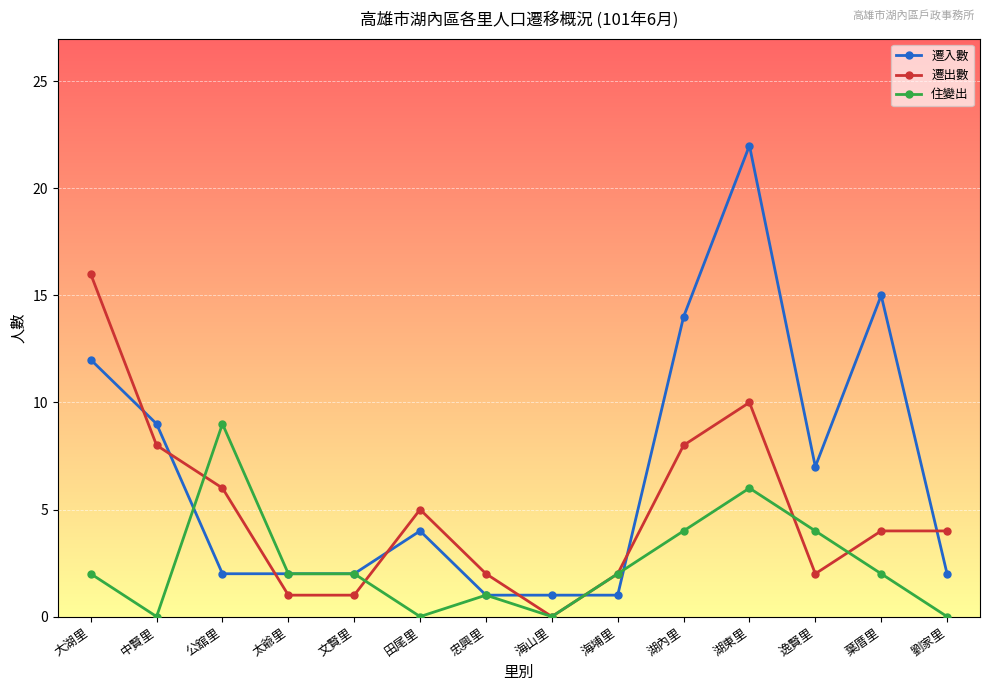

List the series in order of their overall mean, lowest first.

住變出, 遷出數, 遷入數